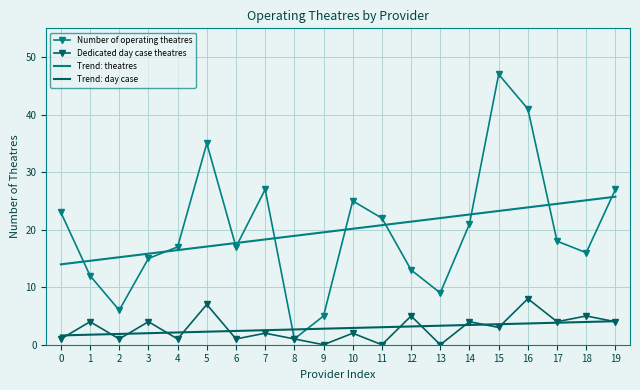

What is the difference between the highest and lowest values at 9?

19.5